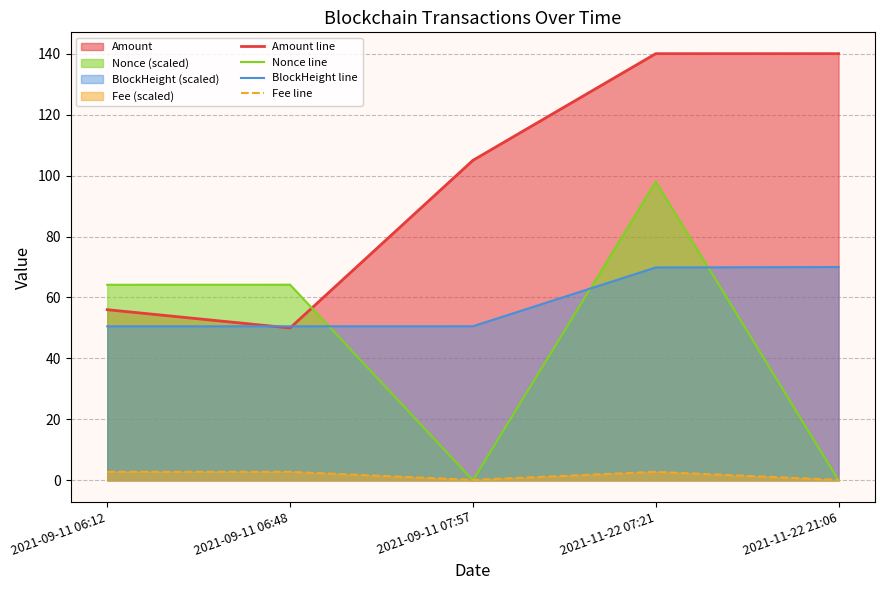

What is the difference between the maximum and second lowest values in the Amount line series?

84.0